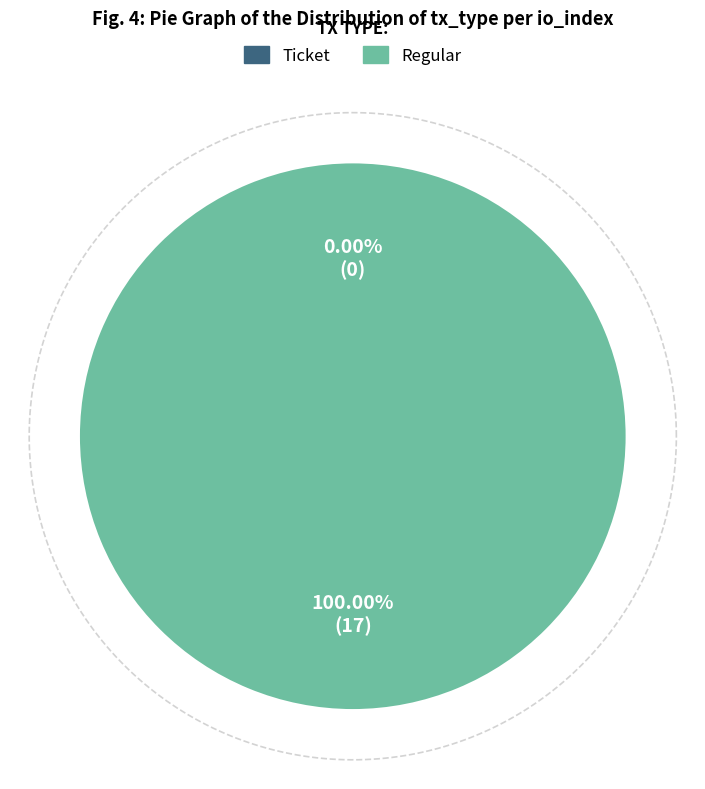

To the nearest percent, what percentage of the pie is Regular?

100%